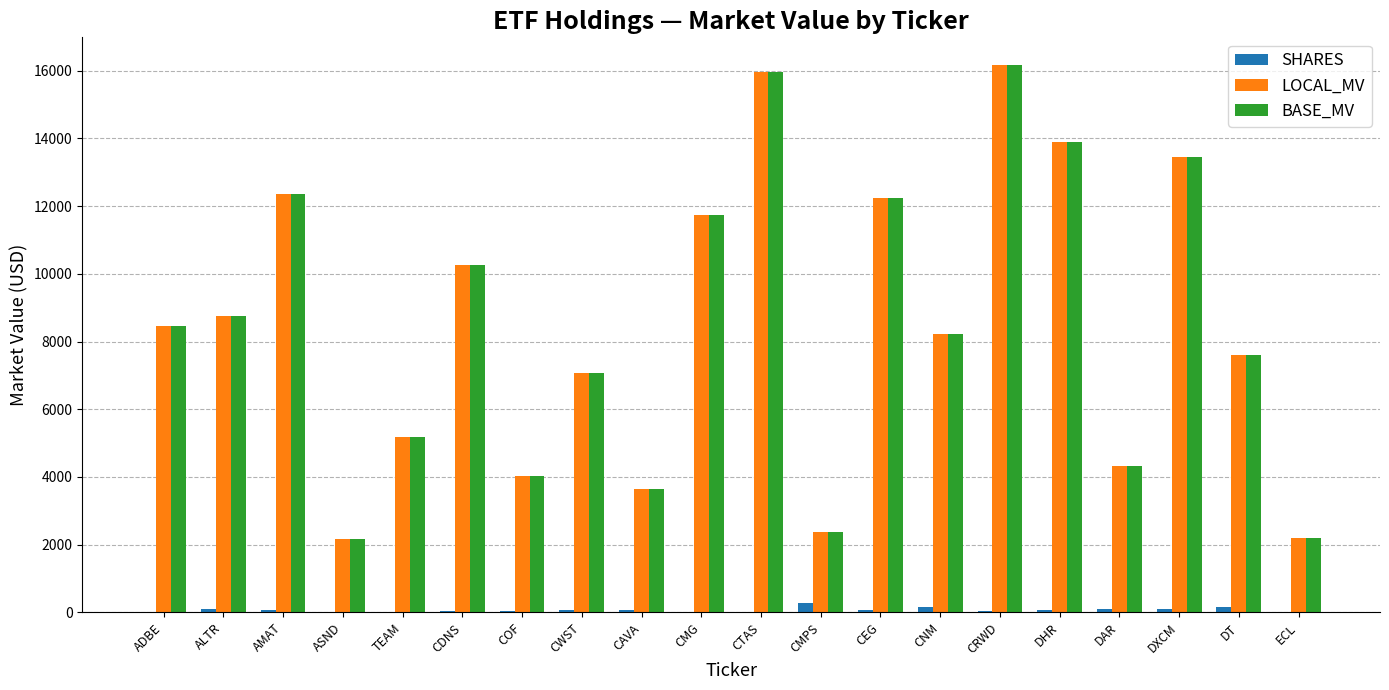

What is the maximum value for BASE_MV?

16173.0